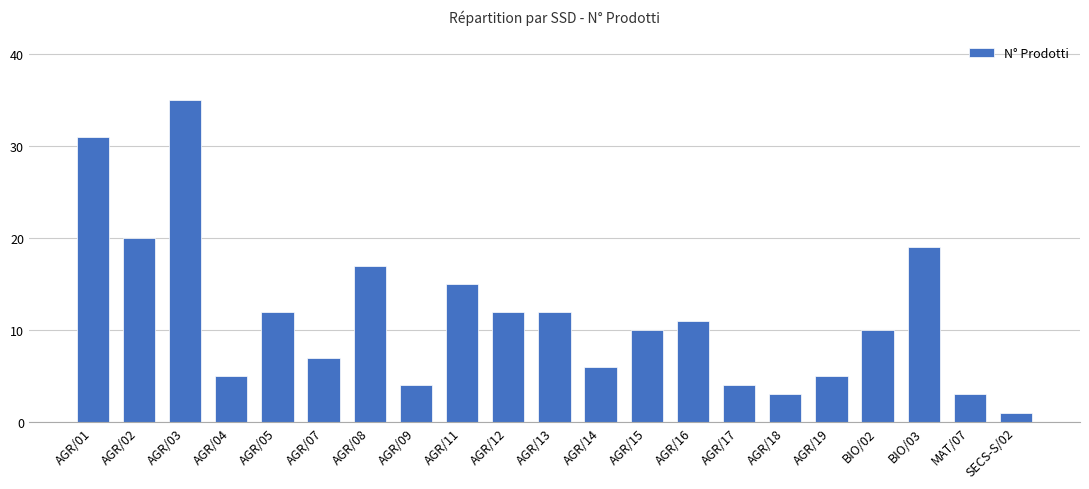

What is the average value?

12